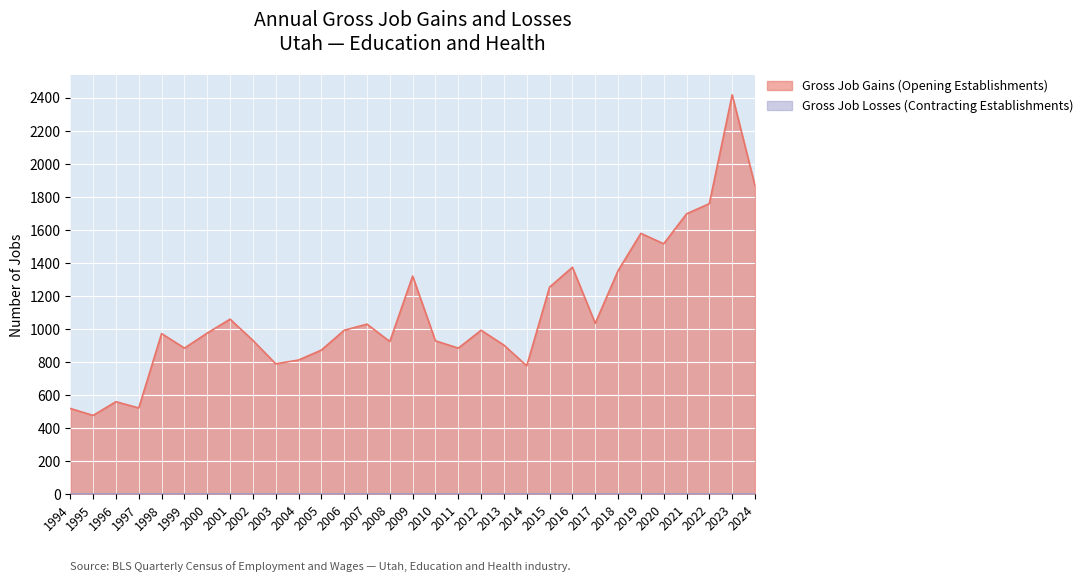

What is the value of the 18th point from the left?

885